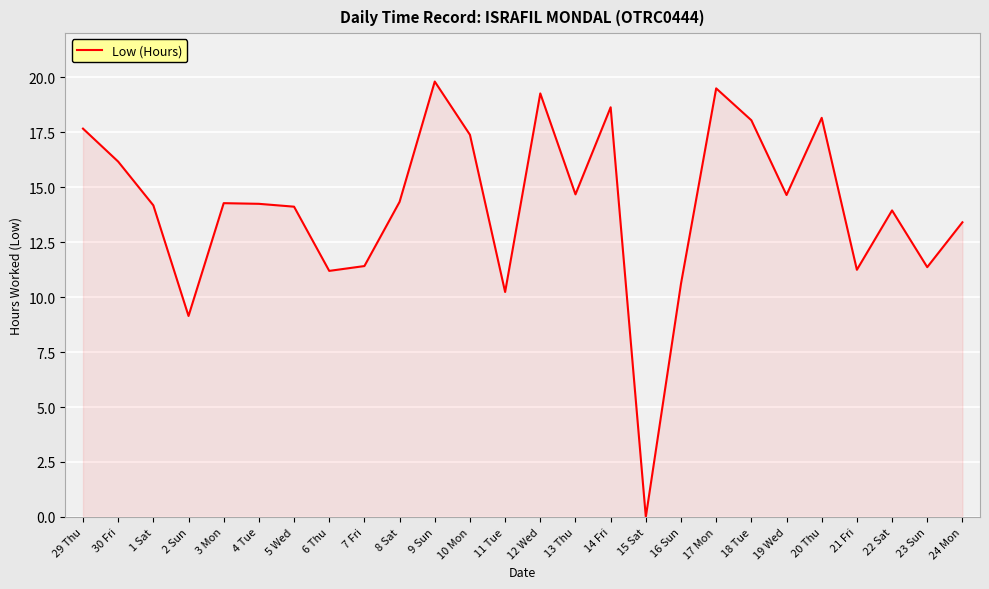

At which category does the data reach its first local valley?

2 Sun